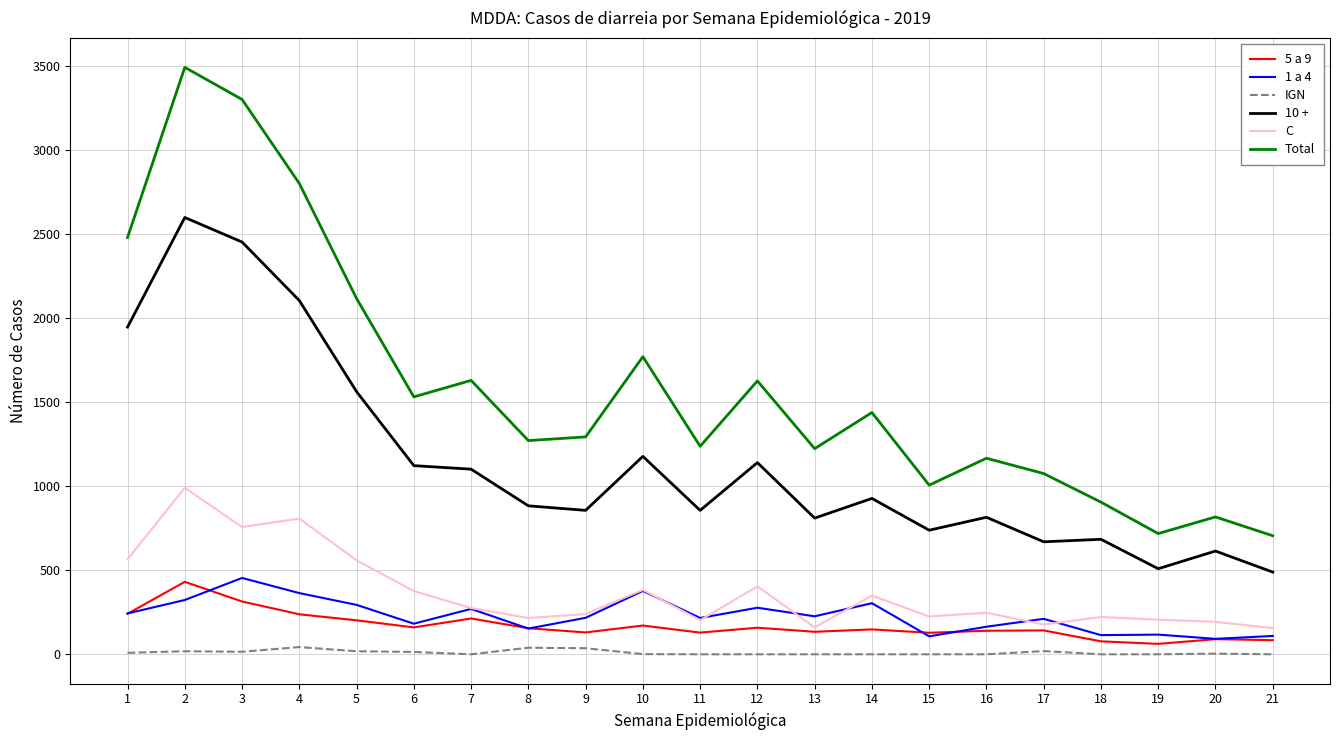

What is the total value across all series at 3?

7292